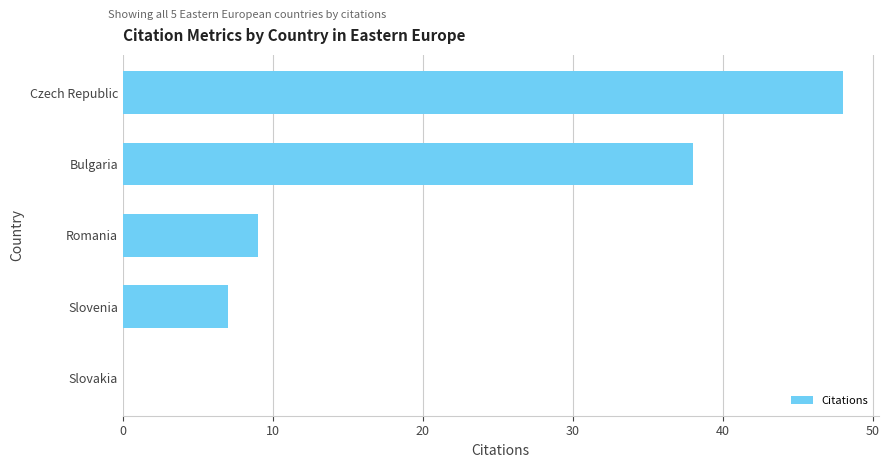

The value at Slovakia is 28. True or false?

False